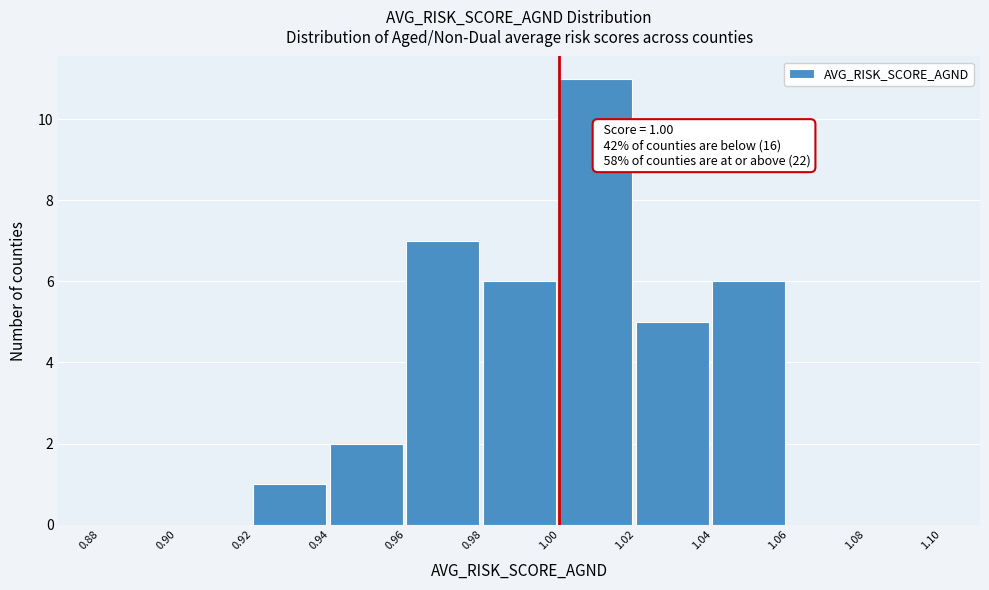

Over which range of the x-axis is the bar tallest?

1.00 to 1.02